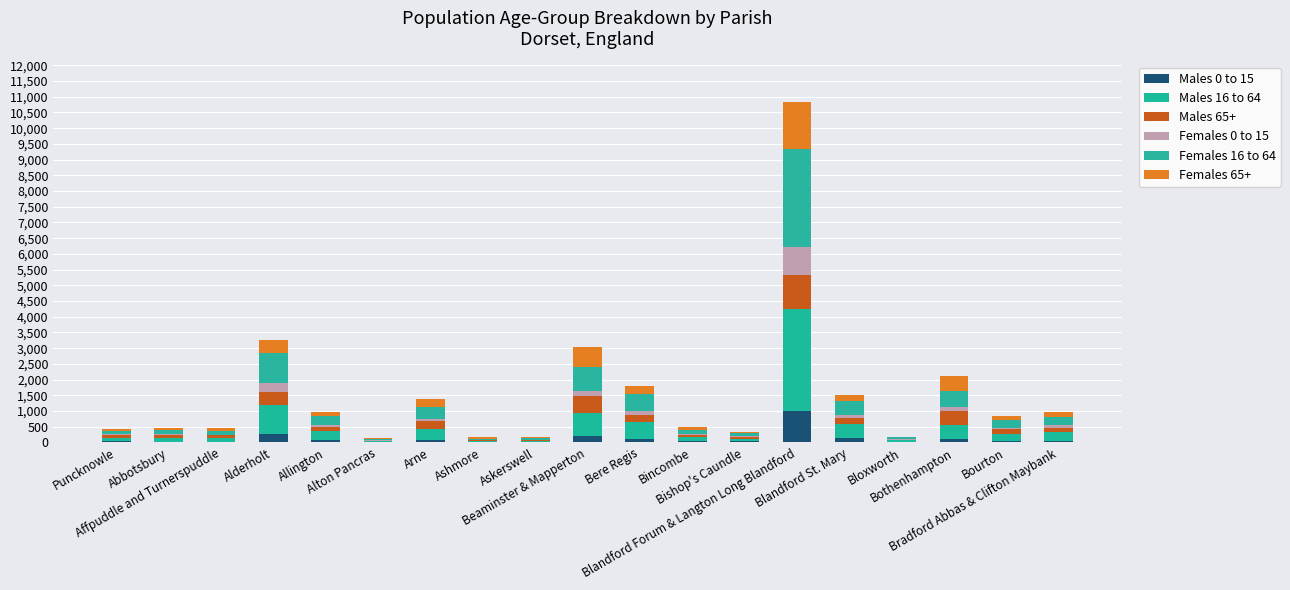

What position from the left is Puncknowle?

1